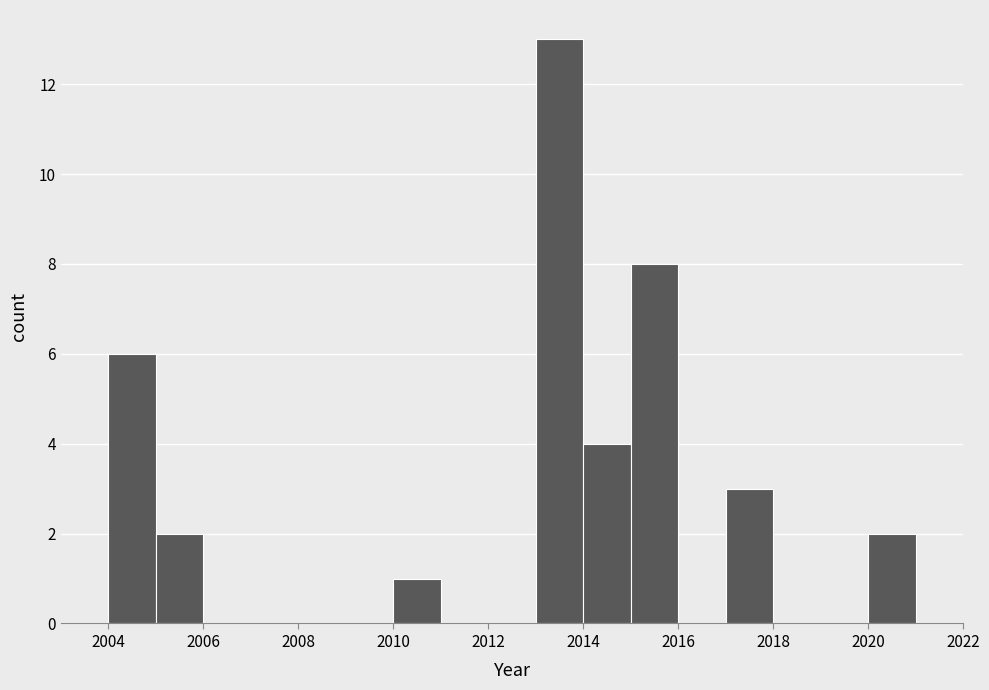

Reading left to right, list every bar in this chart as the range it spans on the x-axis followed by its height. The values are not printed on the chart, so give them approximately, as read against the axis.

2003 to 2004: 0
2004 to 2005: 6
2005 to 2006: 2
2006 to 2007: 0
2007 to 2008: 0
2008 to 2009: 0
2009 to 2010: 0
2010 to 2011: 1
2011 to 2012: 0
2012 to 2013: 0
2013 to 2014: 13
2014 to 2015: 4
2015 to 2016: 8
2016 to 2017: 0
2017 to 2018: 3
2018 to 2019: 0
2019 to 2020: 0
2020 to 2021: 2
2021 to 2022: 0